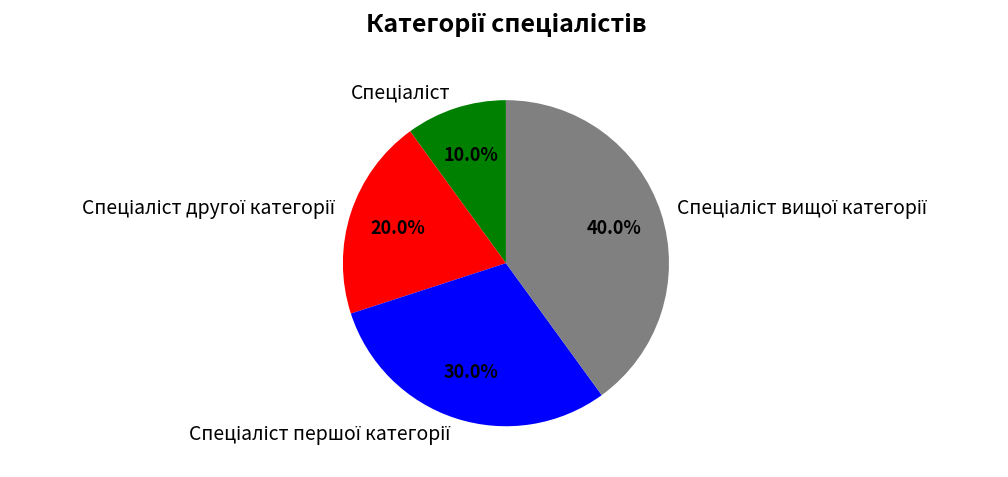

Is there a majority slice in this chart?

No